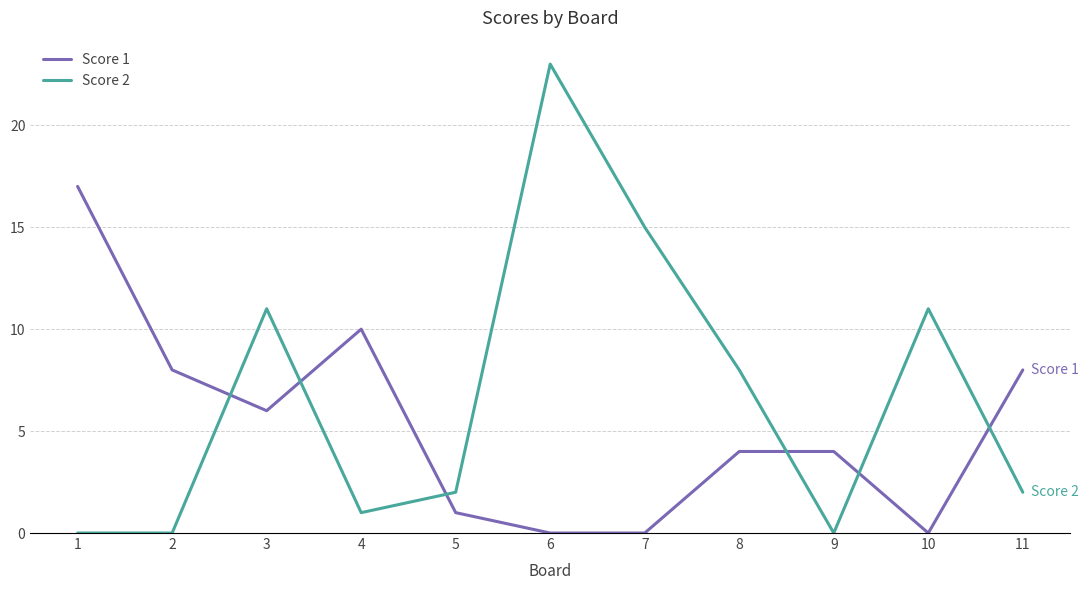

Which series has the widest spread of values?

Score 2